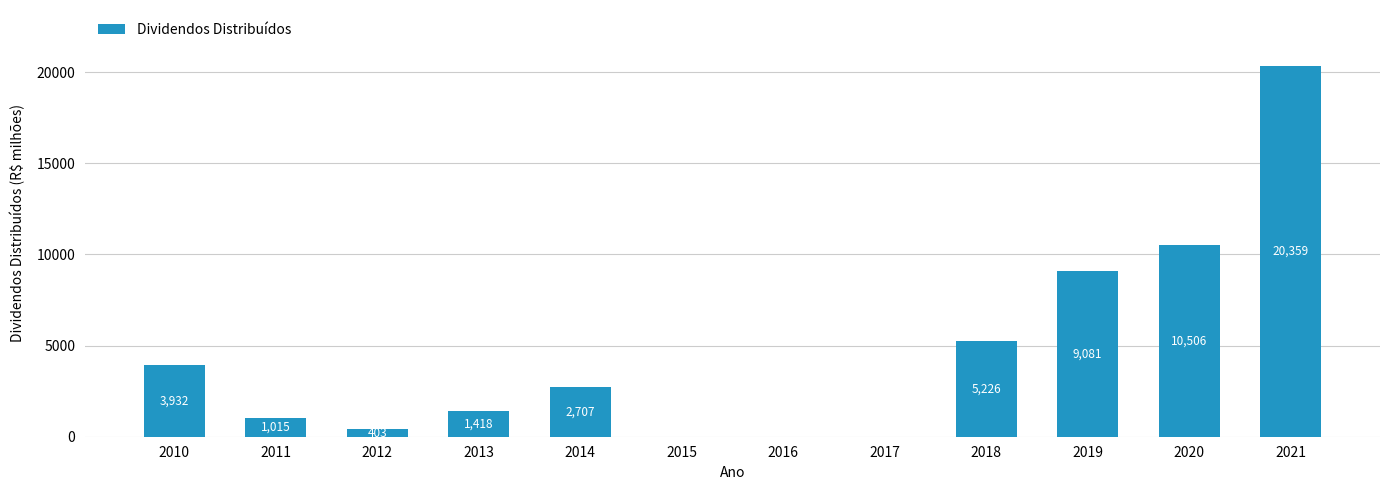

What is the change in value from 2010 to 2013?

-2514.3